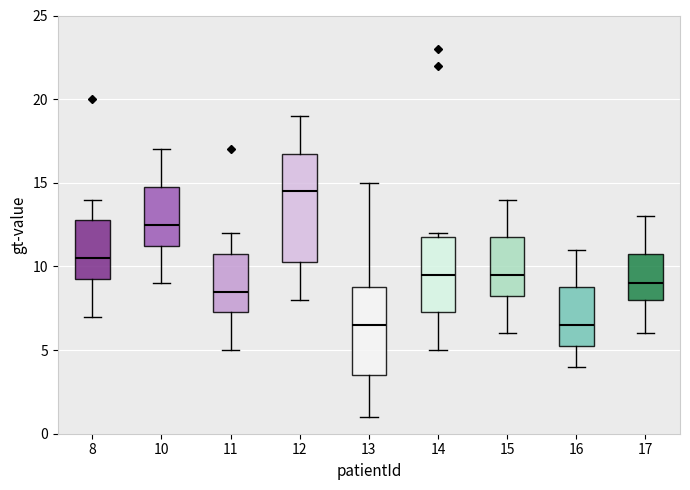

Reading left to right, transcribe this box plot: for each box, give where its median line is, the range the box spans, and where its two whiskers end, as read against the y-axis. The values are not printed on the chart, so give them approximately, as read against the axis.

8: median 10.5, box 9.5 to 13.0, whiskers 7.0 to 14.0
10: median 12.5, box 11.5 to 15.0, whiskers 9.0 to 17.0
11: median 8.5, box 7.5 to 11.0, whiskers 5.0 to 12.0
12: median 14.5, box 10.5 to 17.0, whiskers 8.0 to 19.0
13: median 6.5, box 3.5 to 9.0, whiskers 1.0 to 15.0
14: median 9.5, box 7.5 to 12.0, whiskers 5.0 to 12.0 (just above the box's upper edge)
15: median 9.5, box 8.5 to 12.0, whiskers 6.0 to 14.0
16: median 6.5, box 5.5 to 9.0, whiskers 4.0 to 11.0
17: median 9.0, box 8.0 to 11.0, whiskers 6.0 to 13.0